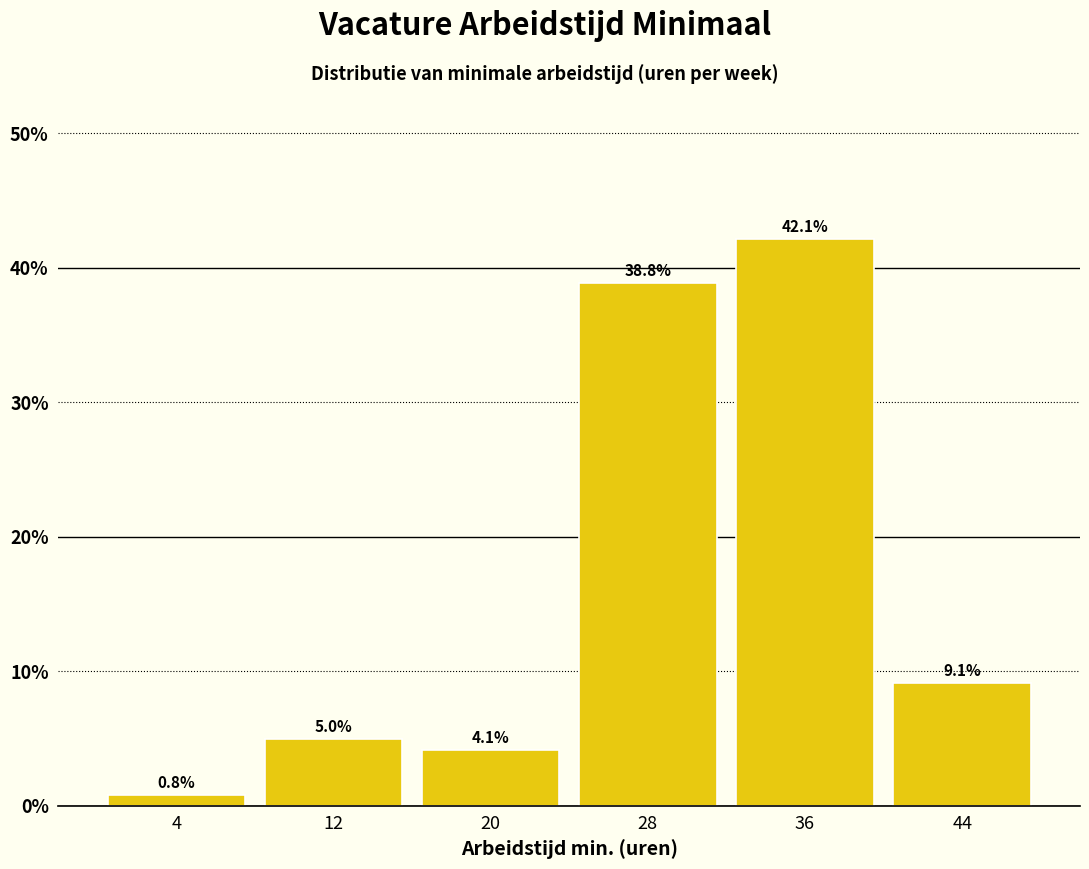

Reading right to left, transcribe all the data shown in this chart.

9.1	42.1	38.8	4.1	5.0	0.8